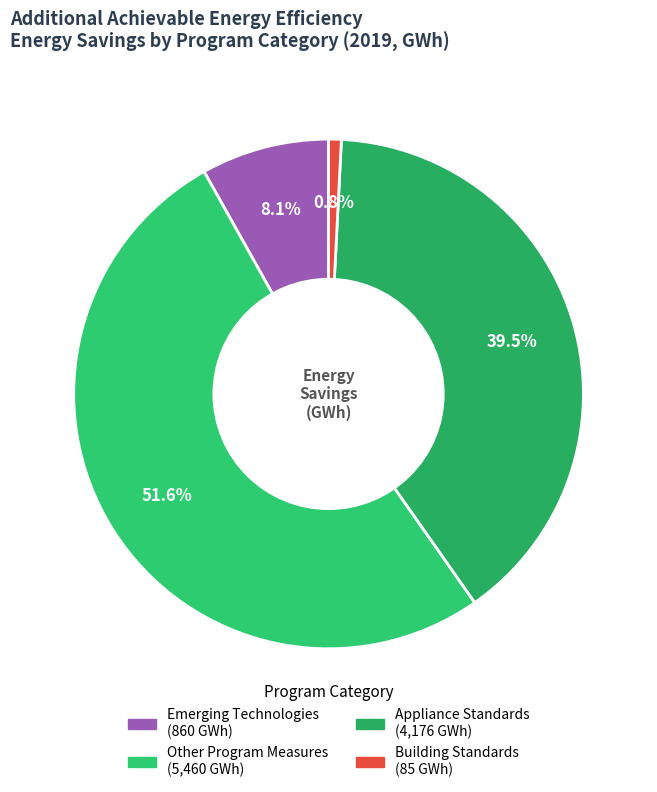

To the nearest percent, what portion does Other Program Measures represent?

52%